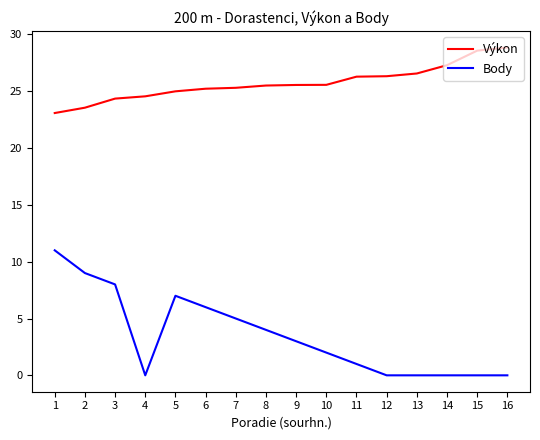

Is it true that Výkon equals 47.6 at 13?

False